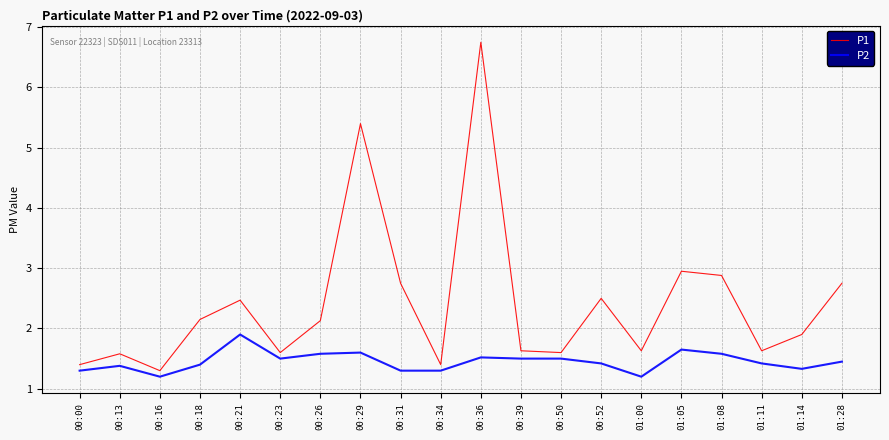

What position from the left is 01:00?

15